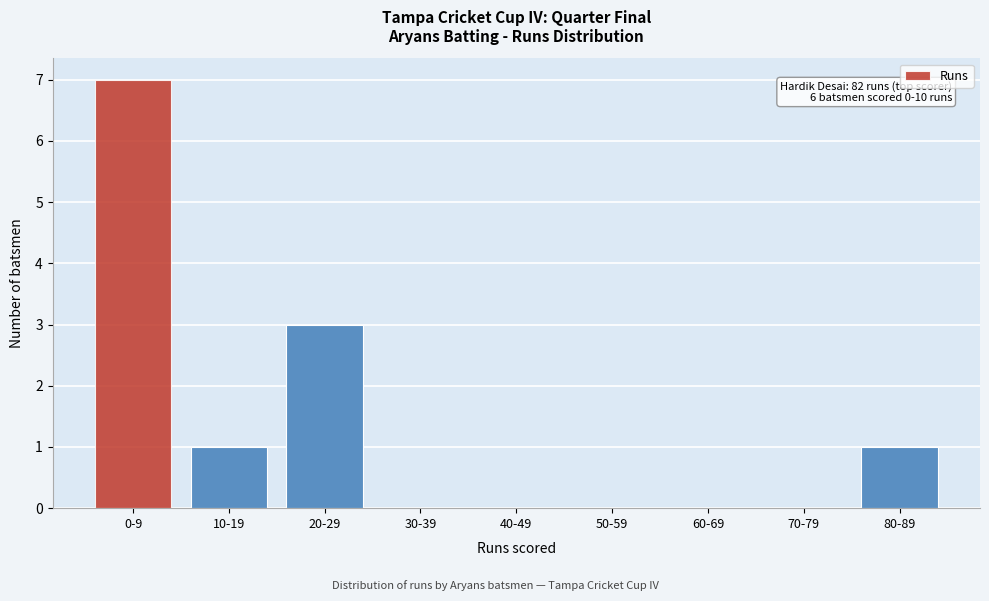

Reading left to right, transcribe all the data shown in this chart.

0-9=7	10-19=1	20-29=3	30-39=0	40-49=0	50-59=0	60-69=0	70-79=0	80-89=1